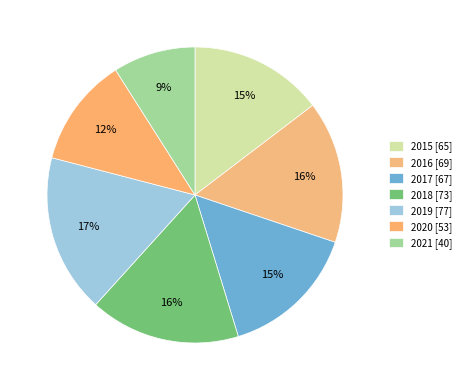

Which has a higher value, 2021 or 2018?

2018